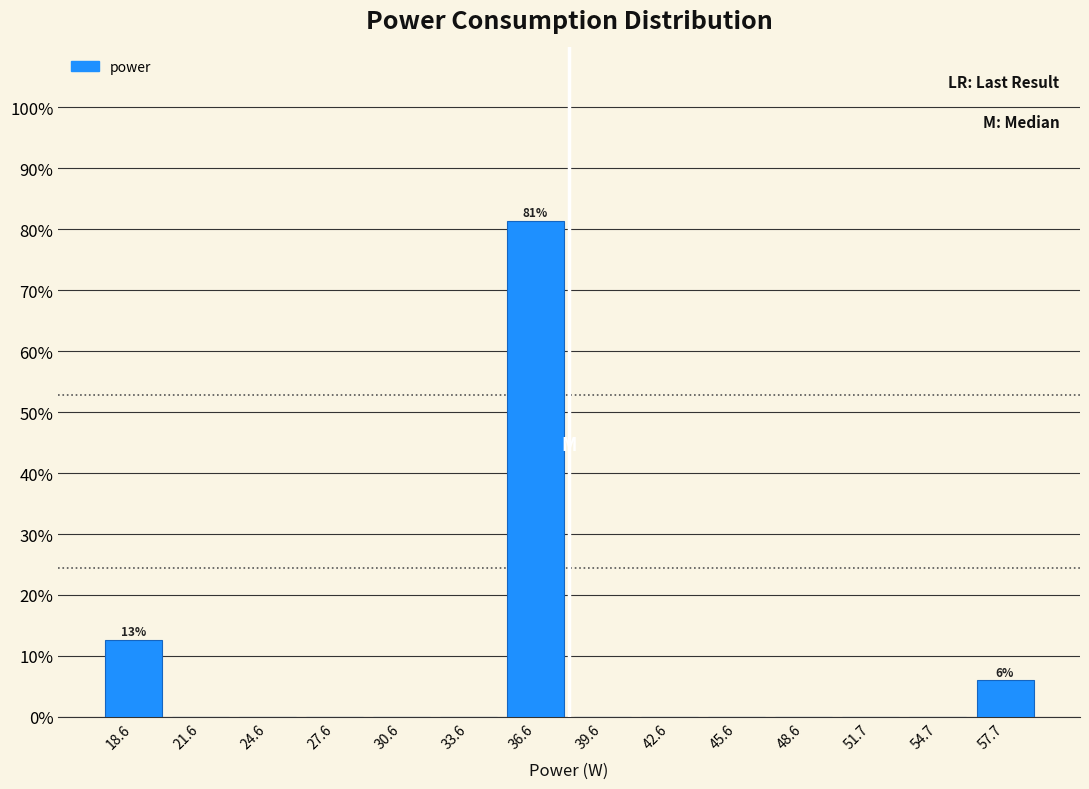

Over which range of the x-axis is the bar tallest?

35 to 38